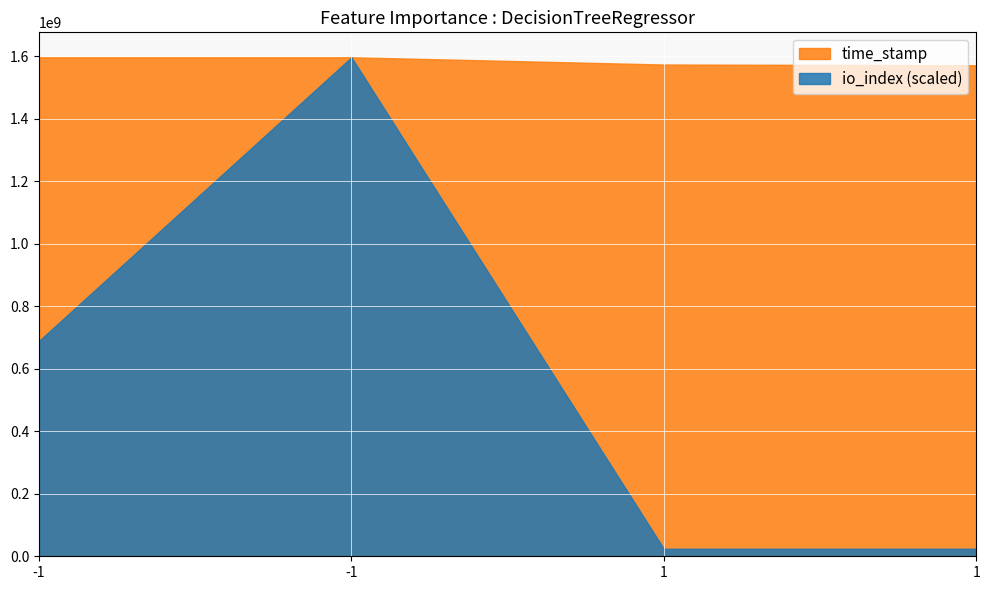

Is it true that time_stamp equals 1571874870 at 1?

True